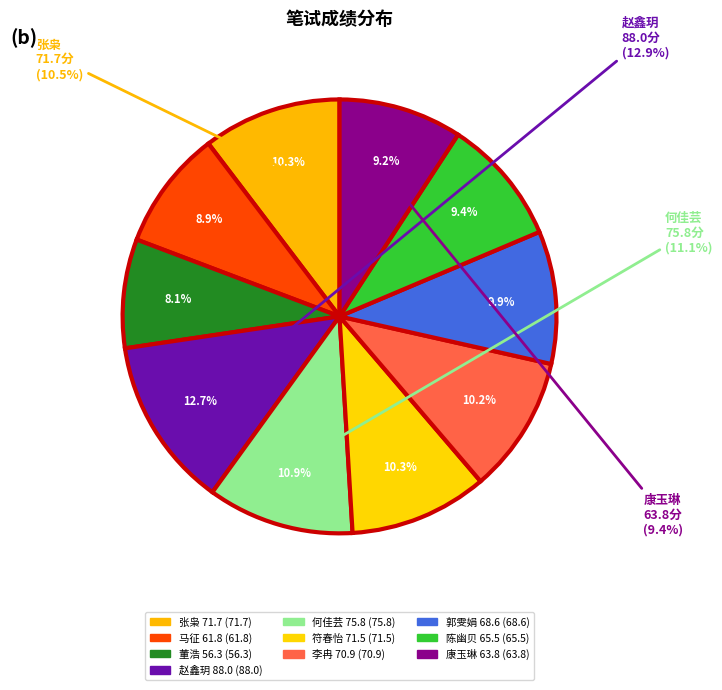

Is it true that 赵鑫玥
88.0 is 20% of the pie?

False